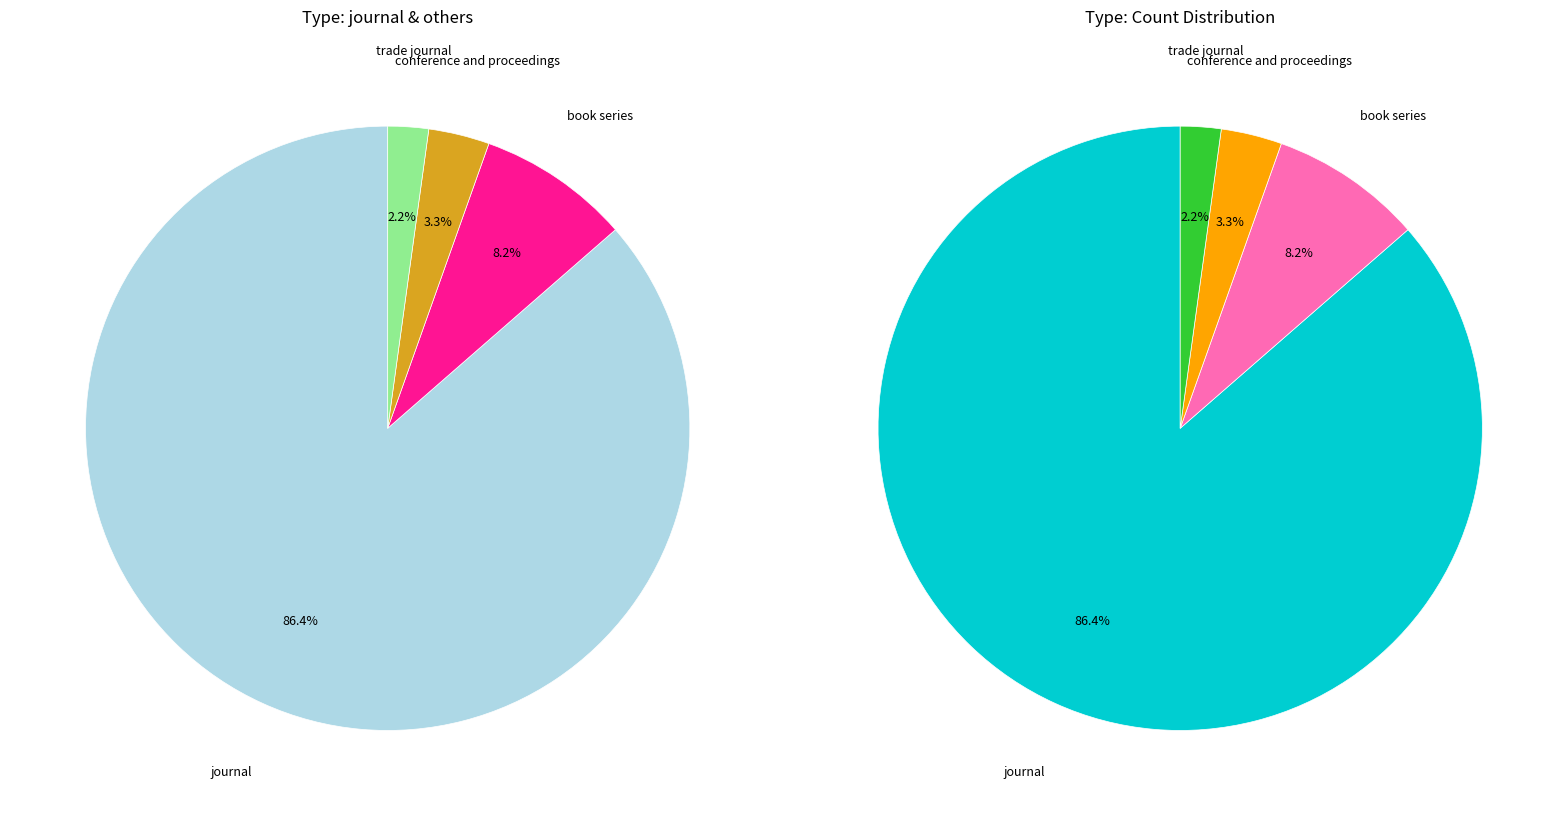

Is it true that journal is 86% of the pie?

True